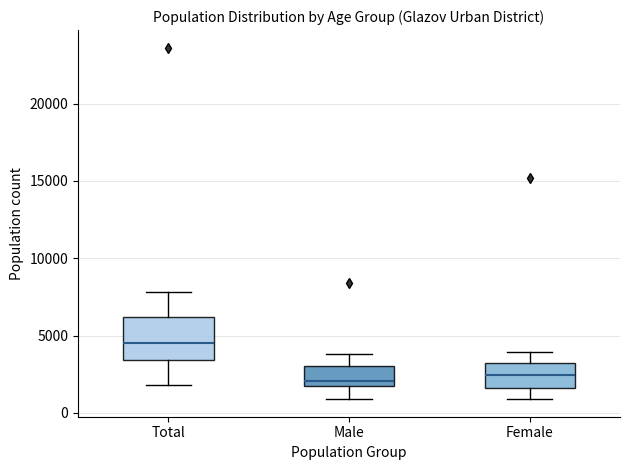

Reading left to right, read every box against the y-axis: the position of its median line, the range the box covers, and the ends of its whiskers. The values are not printed on the chart, so give them approximately, as read against the axis.

Total: median 4500, box 3500 to 6000, whiskers 2000 to 8000
Male: median 2000 (just above the box's lower edge), box 2000 to 3000, whiskers 1000 to 4000
Female: median 2500, box 1500 to 3000, whiskers 1000 to 4000